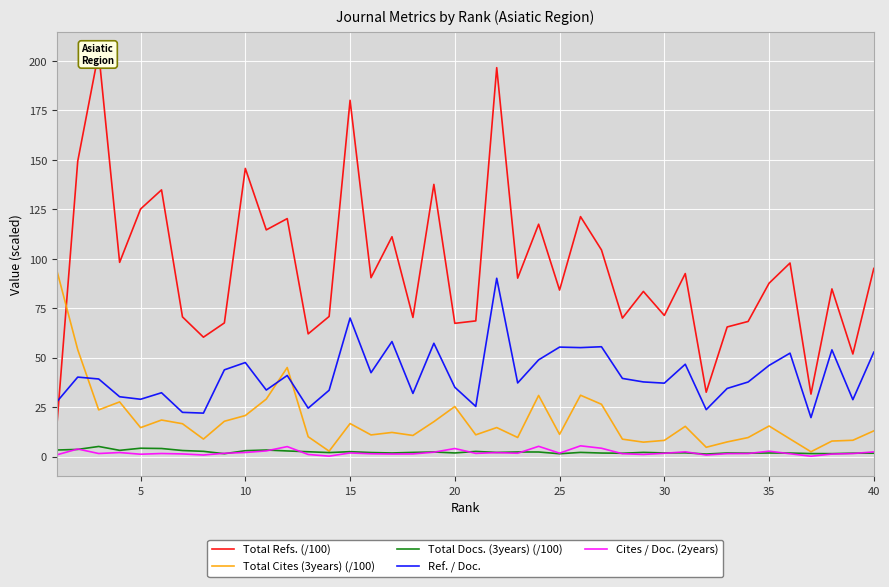

Reading right to left, what are all the values shown in this chart?

Total Refs. (/100): 95.2	51.9	84.8	31.7	97.9	87.7	68.4	65.6	32.6	92.6	71.4	83.5	70.1	104.5	121.3	84.2	117.5	90.2	196.6	68.7	67.4	137.6	70.4	111.2	90.5	180.1	70.9	62.1	120.3	114.6	145.7	67.6	60.4	70.7	134.8	125.2	98.2	204.3	149.3	15.3
Total Cites (3years) (/100): 13.1	8.3	7.9	2.5	9.0	15.5	9.7	7.5	4.8	15.4	8.3	7.4	8.9	26.5	31.1	11.3	31.0	9.7	14.8	11.1	25.4	17.7	10.8	12.3	11.0	16.8	2.8	10.1	45.1	29.1	20.8	17.9	8.9	16.7	18.6	14.7	27.7	23.7	54.1	94.3
Total Docs. (3years) (/100): 1.8	1.8	1.6	1.6	1.9	1.9	1.8	1.9	1.4	2.0	1.9	2.2	1.8	1.9	2.2	1.5	2.4	2.4	2.2	2.7	1.9	2.4	2.2	1.9	2.1	2.6	2.1	2.5	2.9	3.4	3.1	1.5	2.7	3.1	4.2	4.3	3.2	5.2	3.7	3.4
Ref. / Doc.: 52.9	28.8	54.0	19.8	52.4	46.1	37.8	34.5	23.8	46.8	37.2	37.8	39.6	55.6	55.1	55.4	49.0	37.3	90.2	25.4	35.1	57.3	32.0	58.2	42.5	70.1	33.6	24.6	41.1	33.7	47.6	43.9	22.1	22.4	32.3	29.1	30.3	39.3	40.2	27.7
Cites / Doc. (2years): 2.5	1.6	1.4	0.3	1.5	2.8	1.6	1.6	0.9	2.5	1.7	1.2	1.5	4.3	5.5	1.8	5.3	1.8	2.1	1.7	4.2	2.3	1.4	1.4	1.5	1.9	0.3	1.1	5.1	3.0	2.2	1.8	0.9	1.4	1.6	1.3	2.1	1.6	3.9	1.0